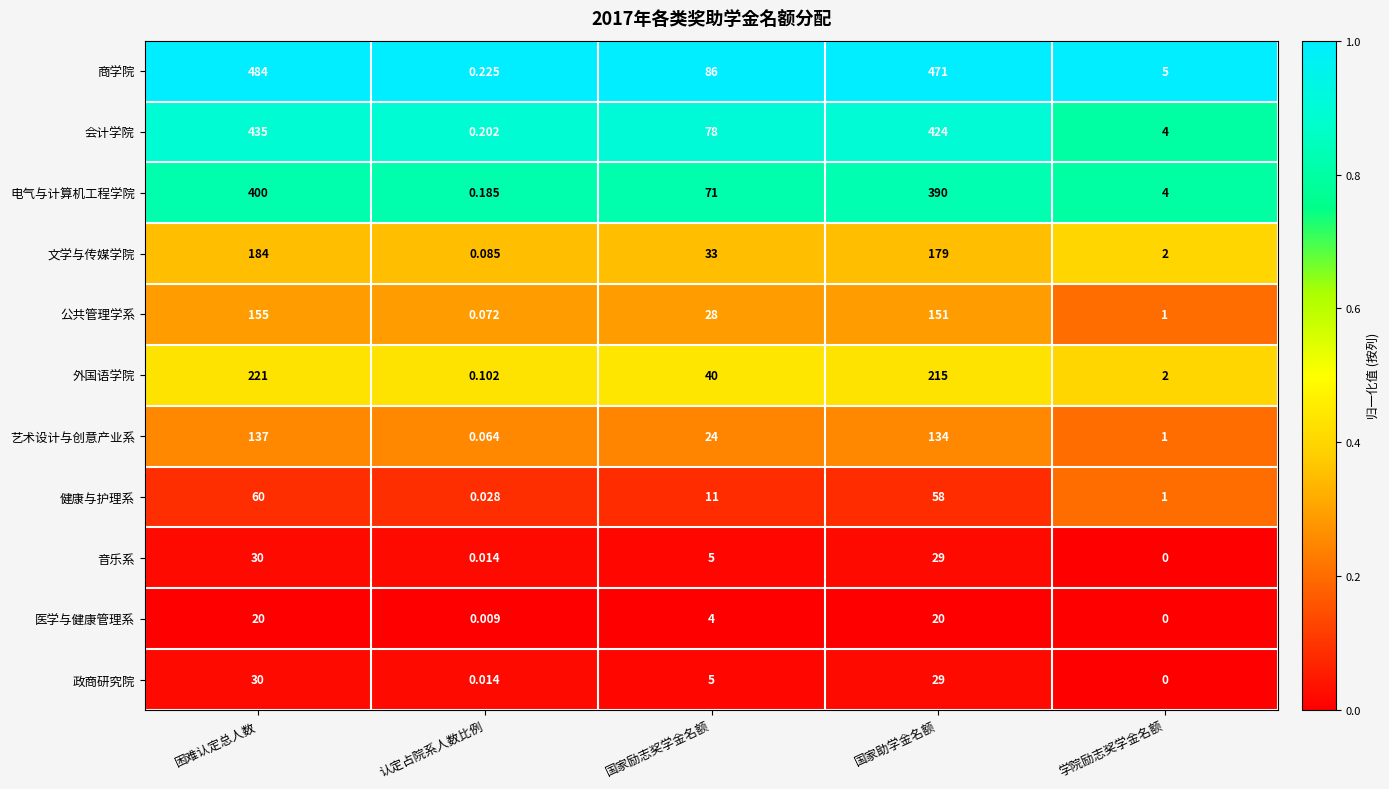

Between 困难认定总人数 and 国家励志奖学金名额, which series saw the biggest shift?

商学院